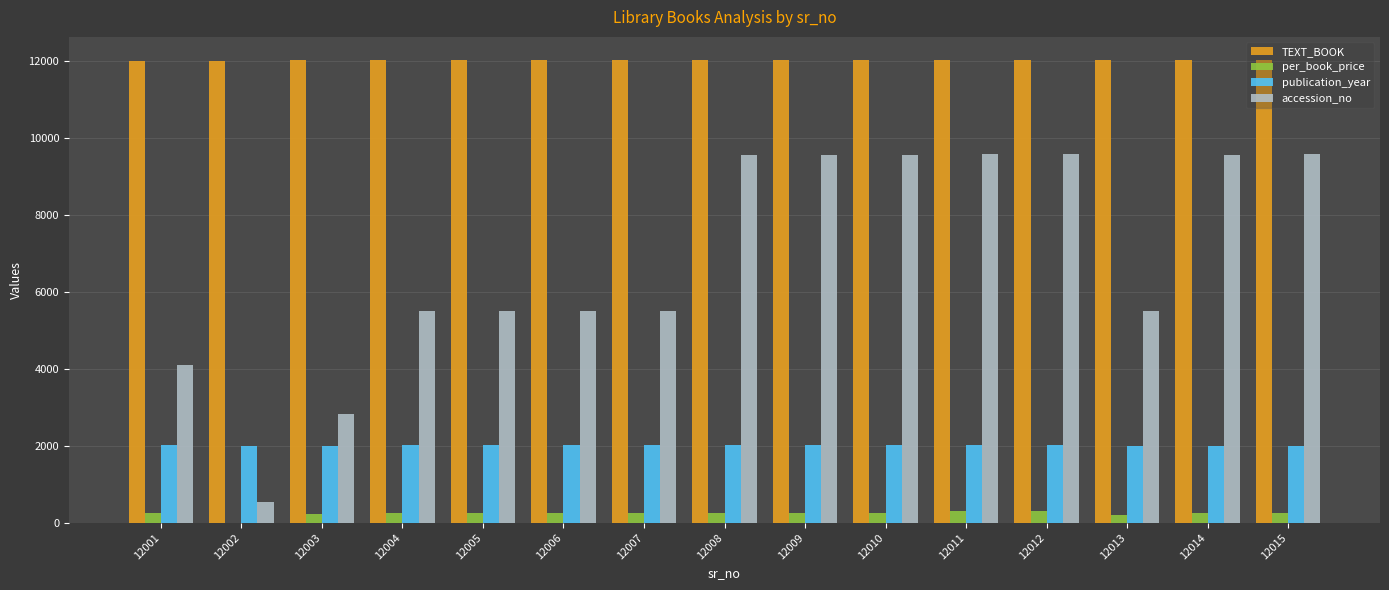

True or false: publication_year has a value of 2003 at 12013.

True